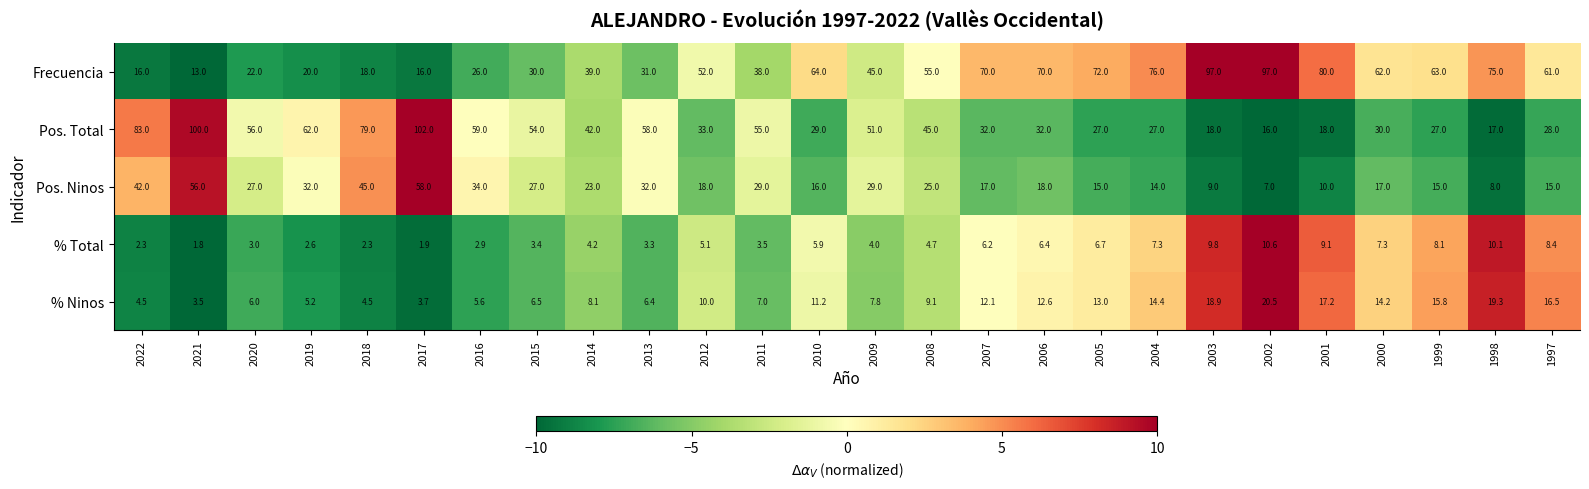

What is the minimum value shown in the chart?

1.8